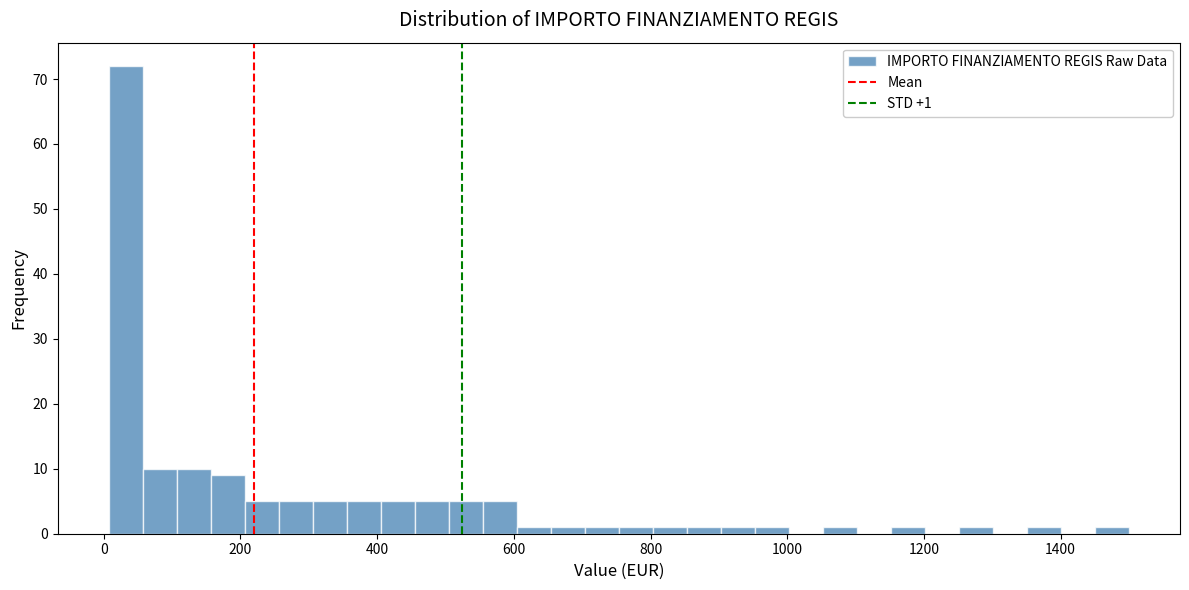

Read against the x-axis, roughly where is the centre of the tallest bar?

40